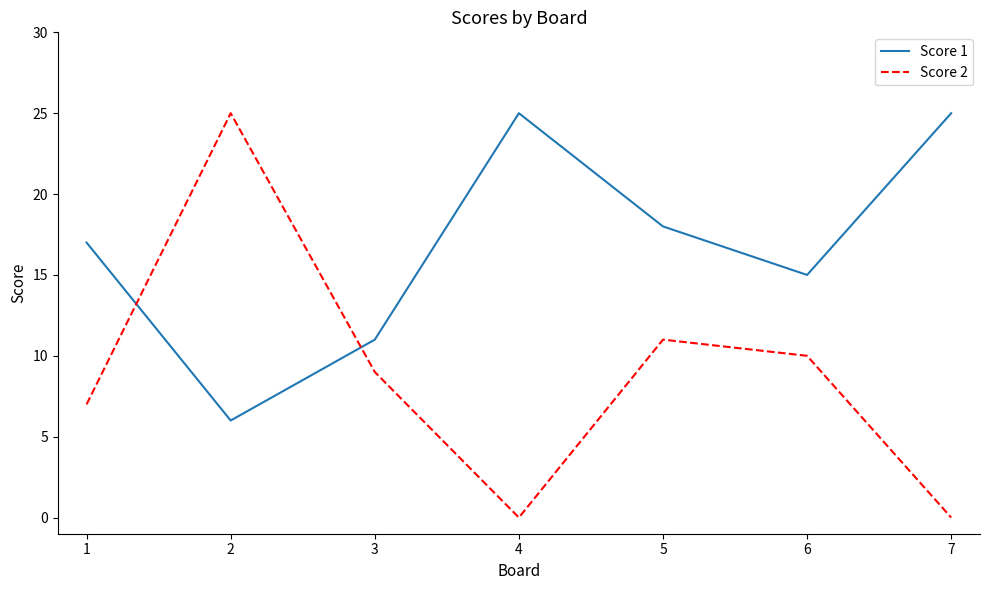

How many interior local peaks does the Score 1 series have?

1